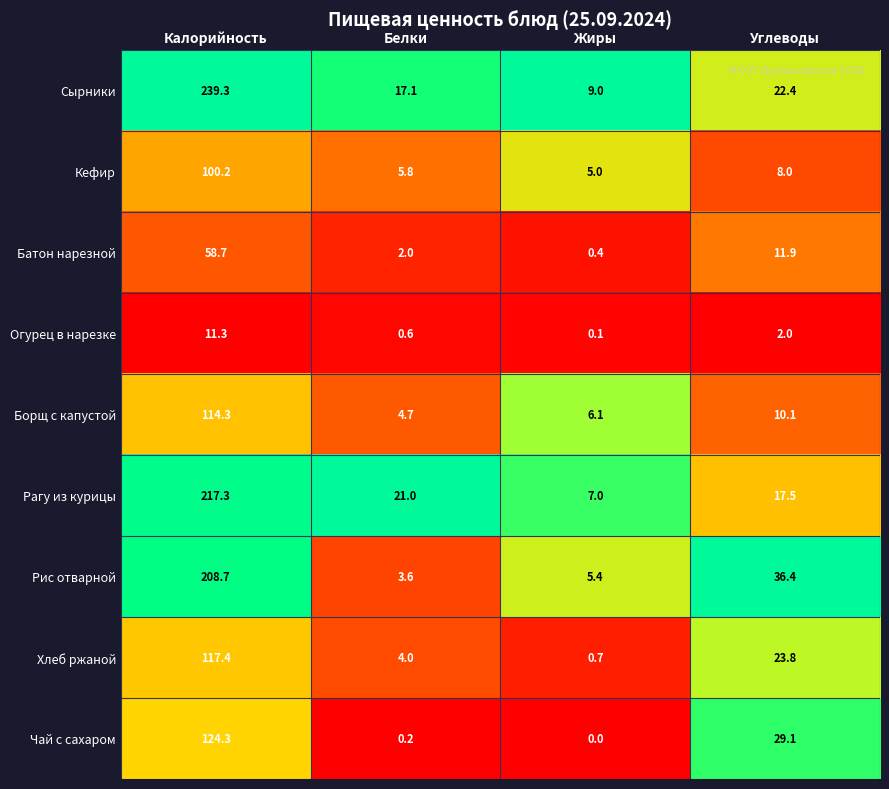

The value of Рис отварной at Углеводы is 36.4. True or false?

True